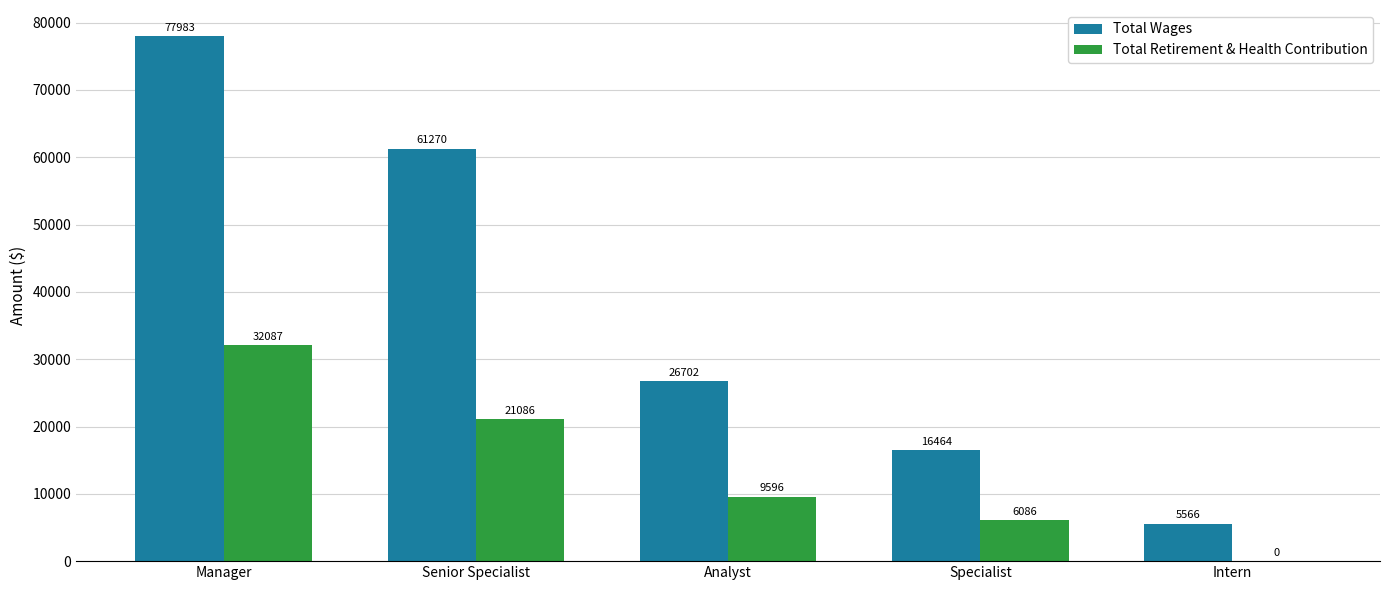

Is the value of Total Wages at Intern greater than the value of Total Retirement & Health Contribution at Specialist?

No